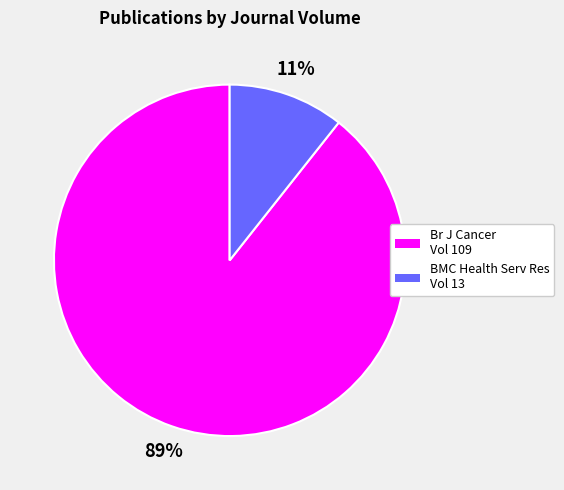

The BMC Health Serv Res Vol 13 slice represents 3% of the pie. True or false?

False